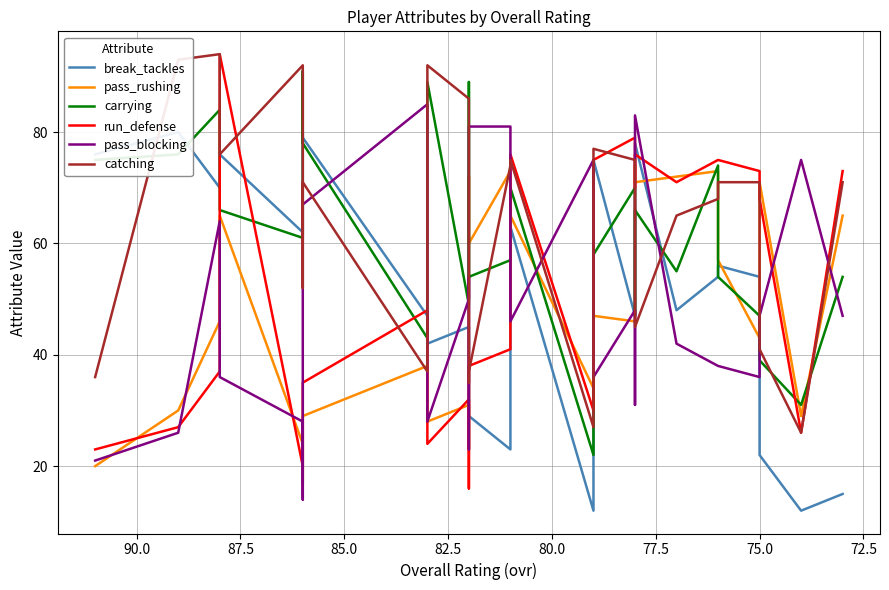

The value of pass_blocking at 75.0 is 107. True or false?

False